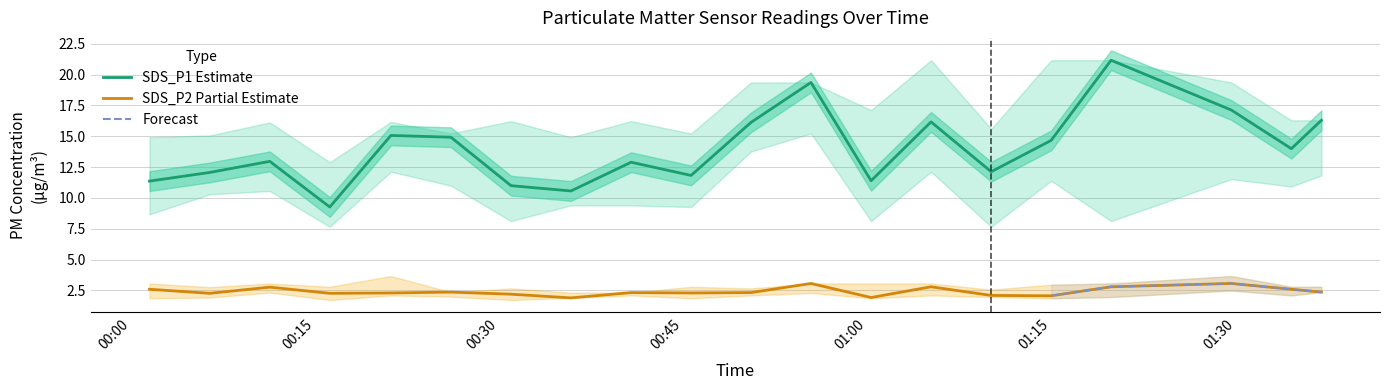

The value of SDS_P2_upper at 2023/12/22 01:29:40 is 3.7. True or false?

True